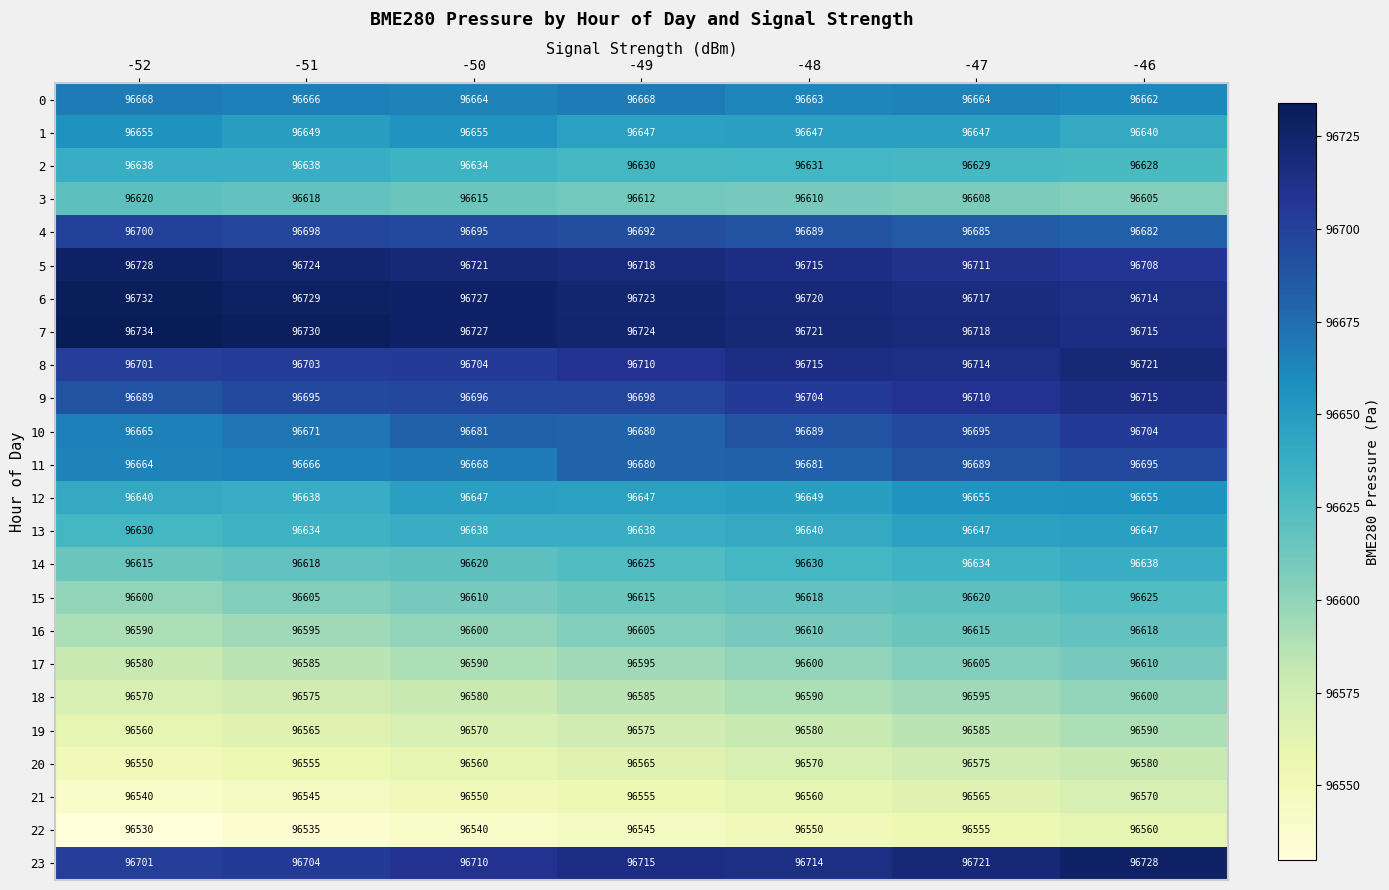

Rank the categories by 16 value from highest to lowest.

-46, -47, -48, -49, -50, -51, -52